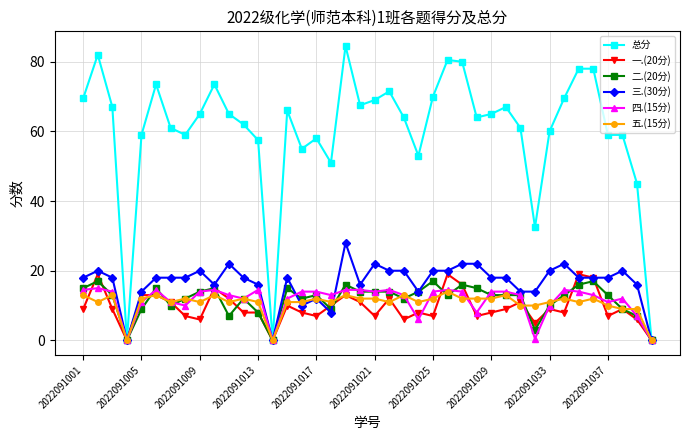

What is the value of the 四.(15分) point at the 39th from the left?

7.0